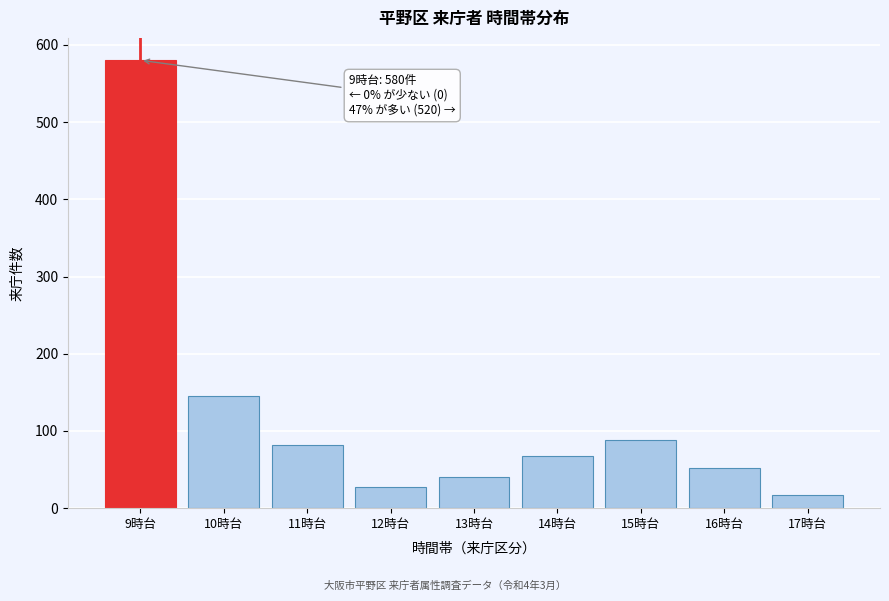

Reading left to right, list all the values displayed in this chart.

580	145	82	28	41	67	88	52	17